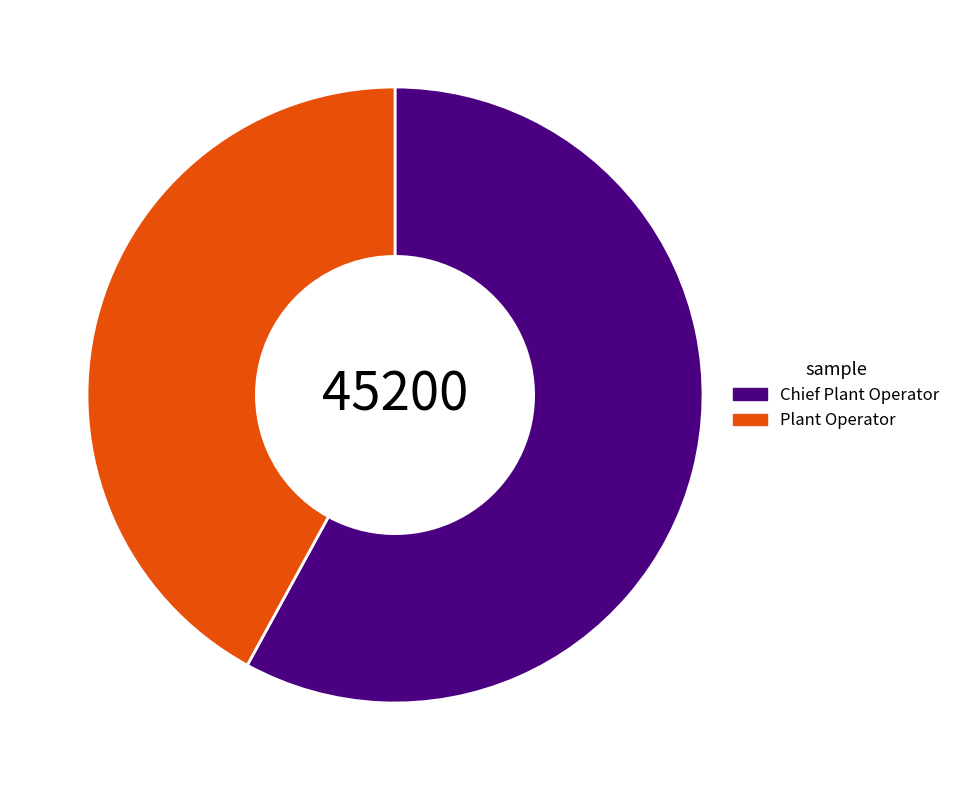

Is there any slice that represents more than half of the pie?

Yes